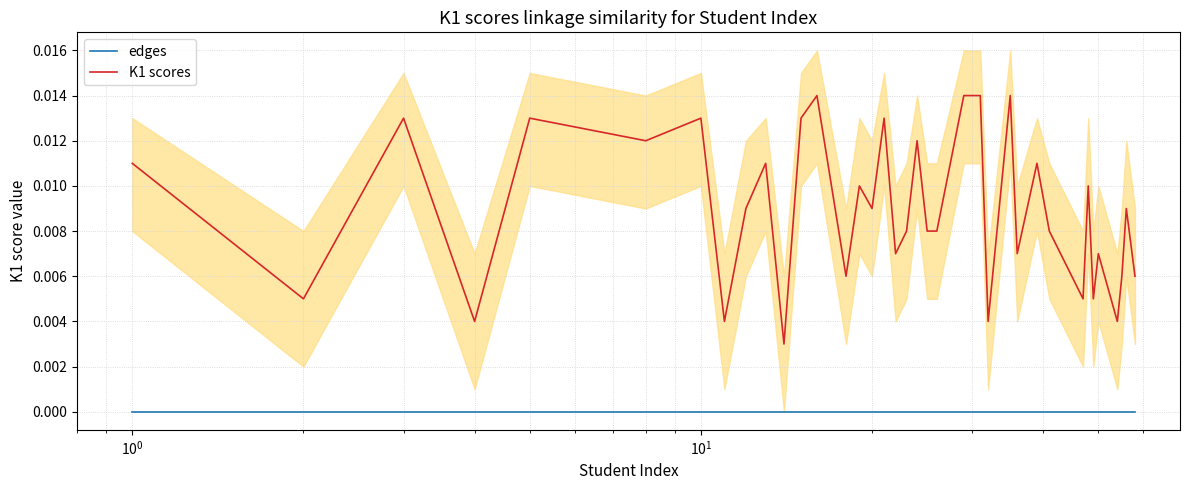

True or false: edges and K1 scores intersect in this chart.

False